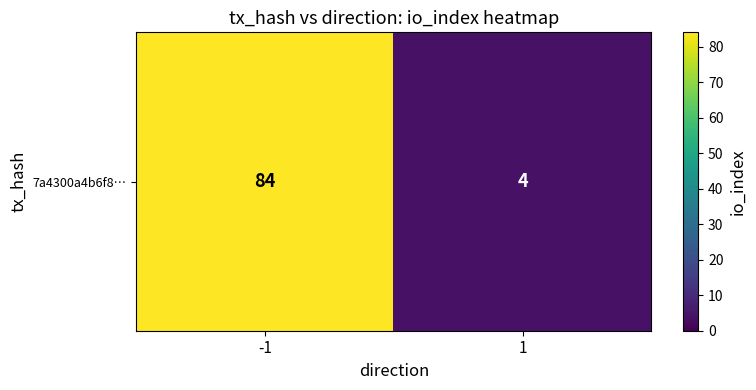

What is the change in value from -1 to 1?

-80